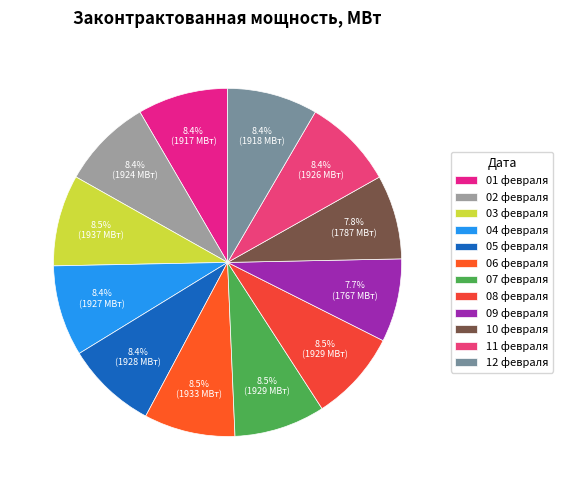

Is the sum of 07 февраля and 09 февраля greater than half?

No